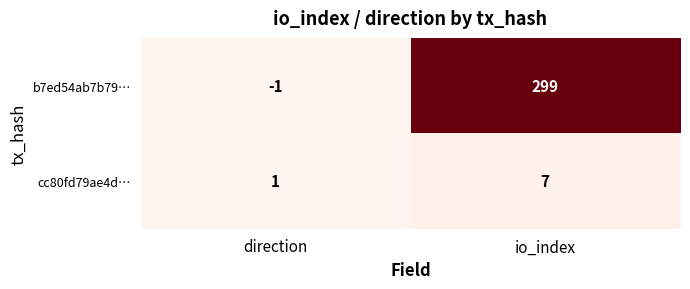

Which series has the largest total across all categories?

b7ed54ab7b79…